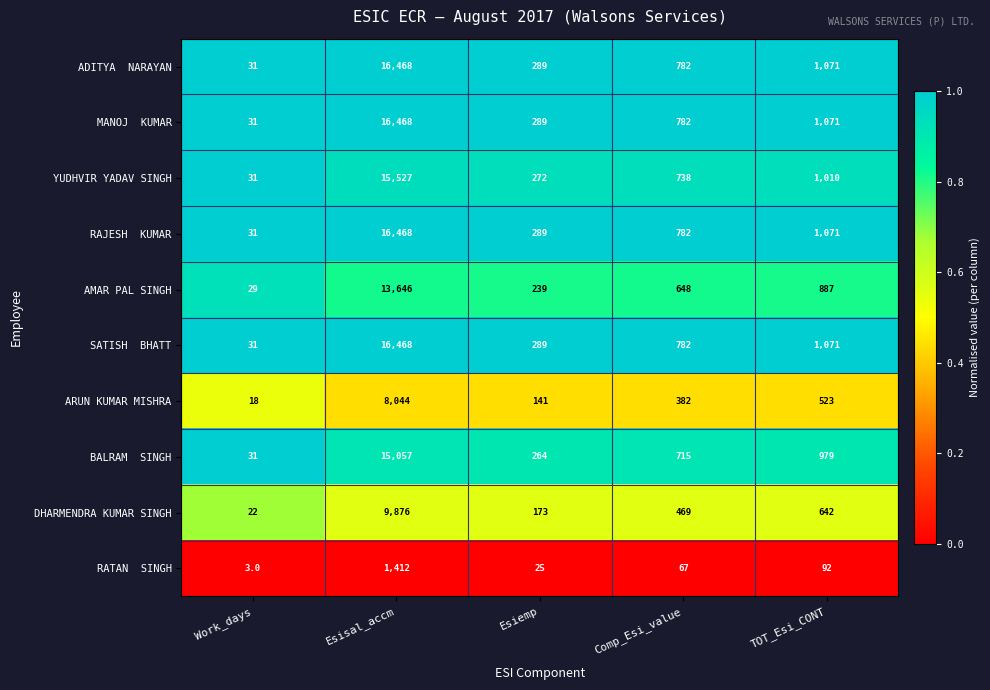

What is the total value across all series at Work_days?

258